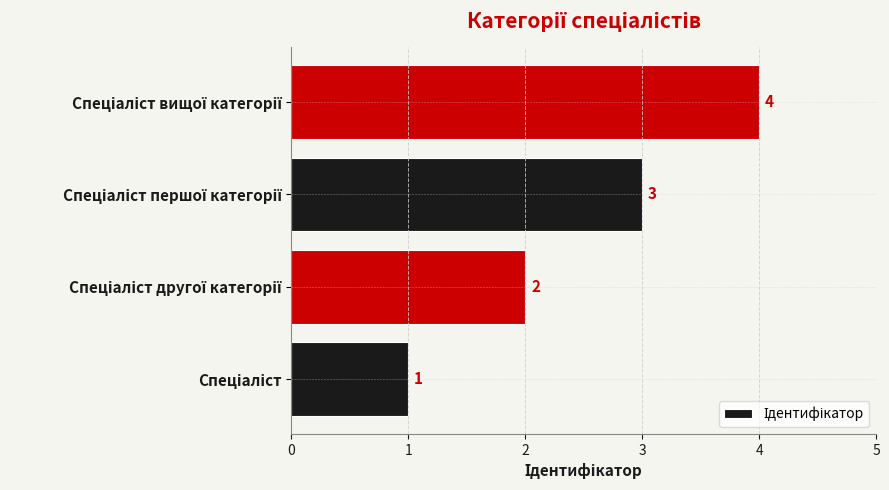

What is the difference between the maximum and minimum values?

3